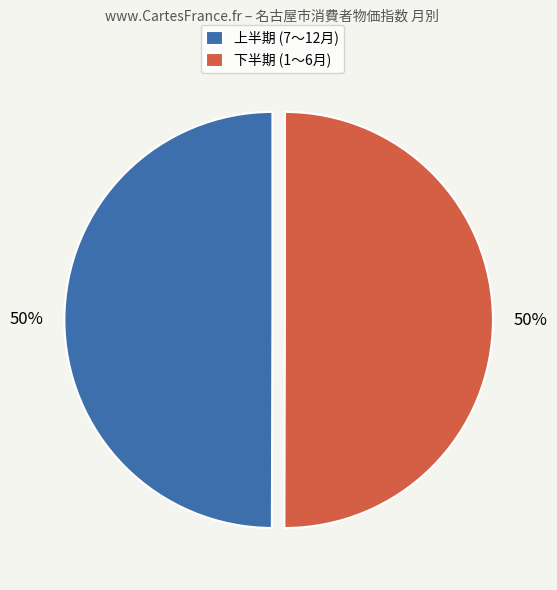

Is the sum of 下半期 (1～6月) and 上半期 (7～12月) greater than half?

Yes